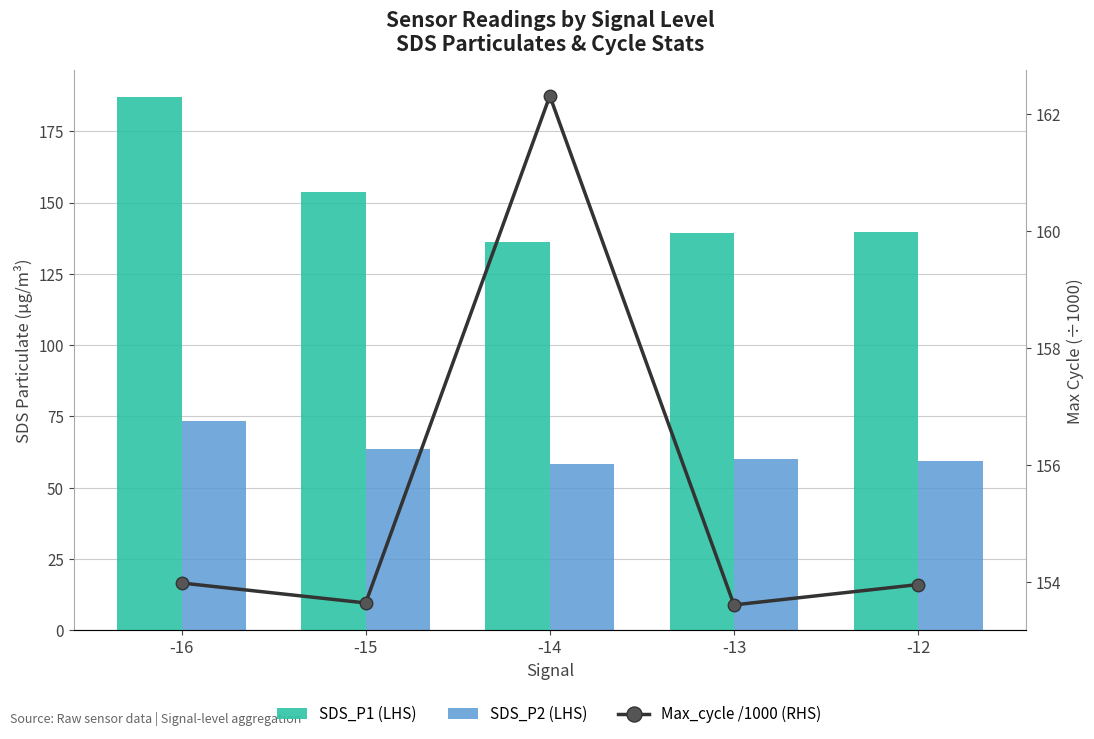

How many data points in SDS_P2 (LHS) are above 60?

3